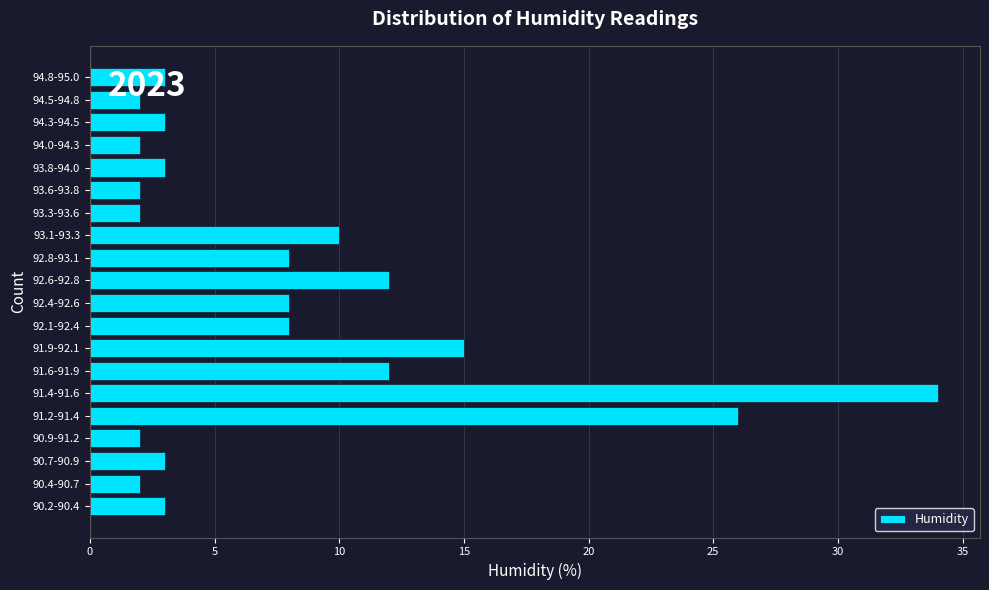

What is the maximum value shown in the chart?

34